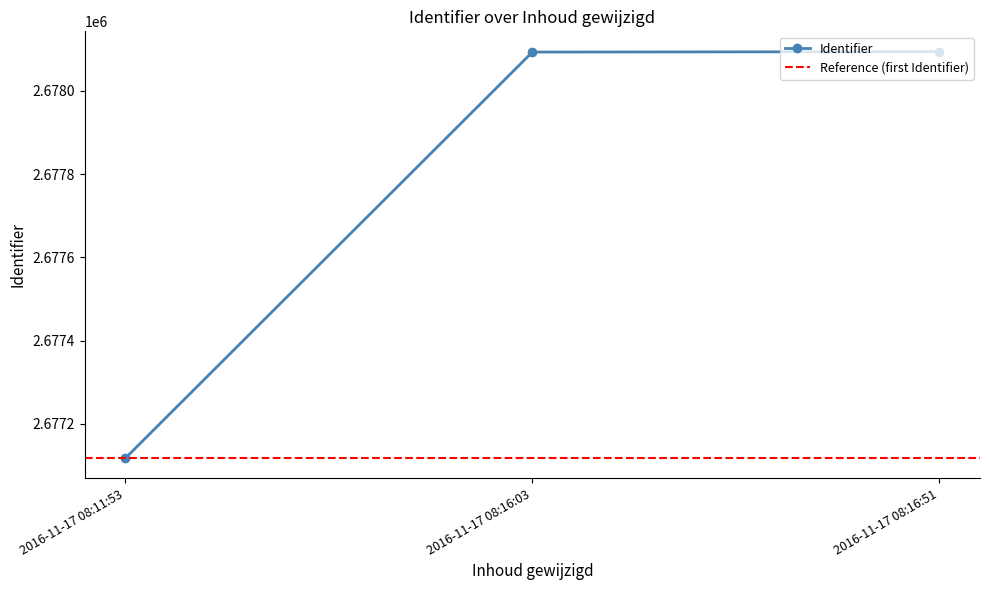

How many lines are shown in the chart?

1